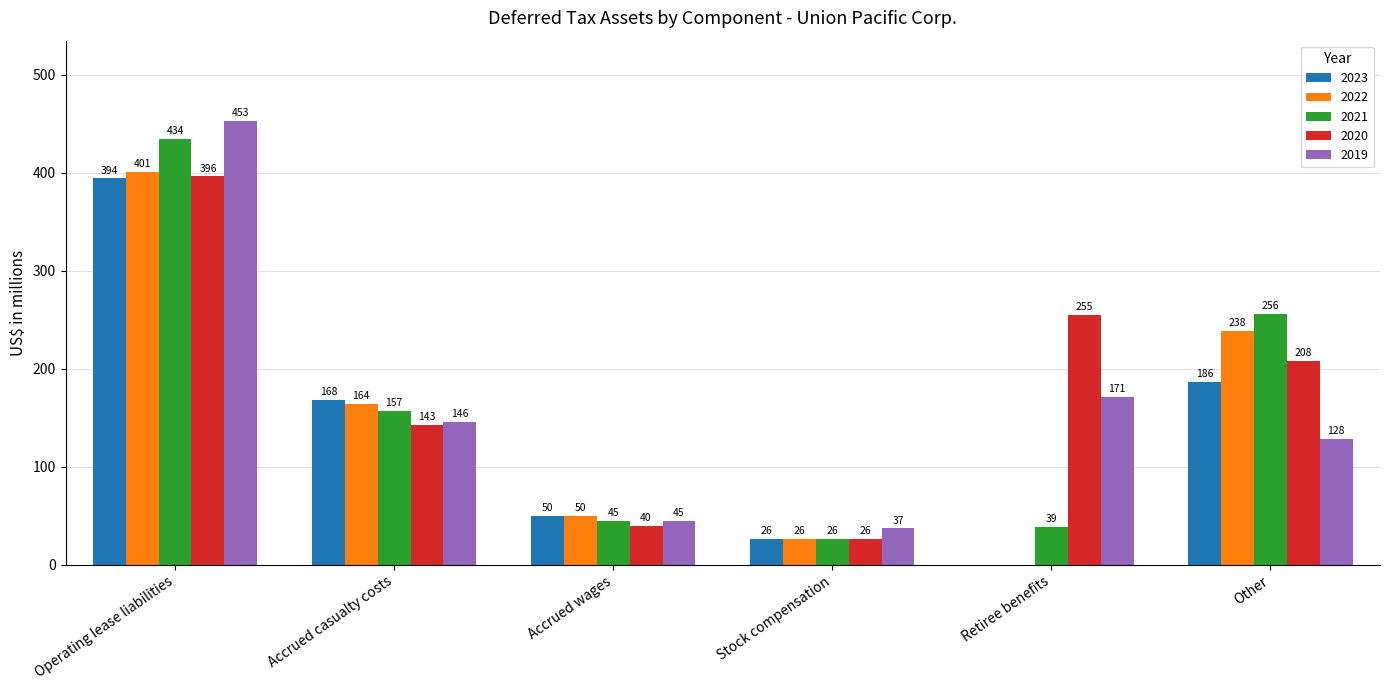

Reading left to right, list all the values displayed in this chart.

2023: Operating lease liabilities=394	Accrued casualty costs=168	Accrued wages=50	Stock compensation=26	Retiree benefits=0	Other=186
2022: Operating lease liabilities=401	Accrued casualty costs=164	Accrued wages=50	Stock compensation=26	Retiree benefits=0	Other=238
2021: Operating lease liabilities=434	Accrued casualty costs=157	Accrued wages=45	Stock compensation=26	Retiree benefits=39	Other=256
2020: Operating lease liabilities=396	Accrued casualty costs=143	Accrued wages=40	Stock compensation=26	Retiree benefits=255	Other=208
2019: Operating lease liabilities=453	Accrued casualty costs=146	Accrued wages=45	Stock compensation=37	Retiree benefits=171	Other=128